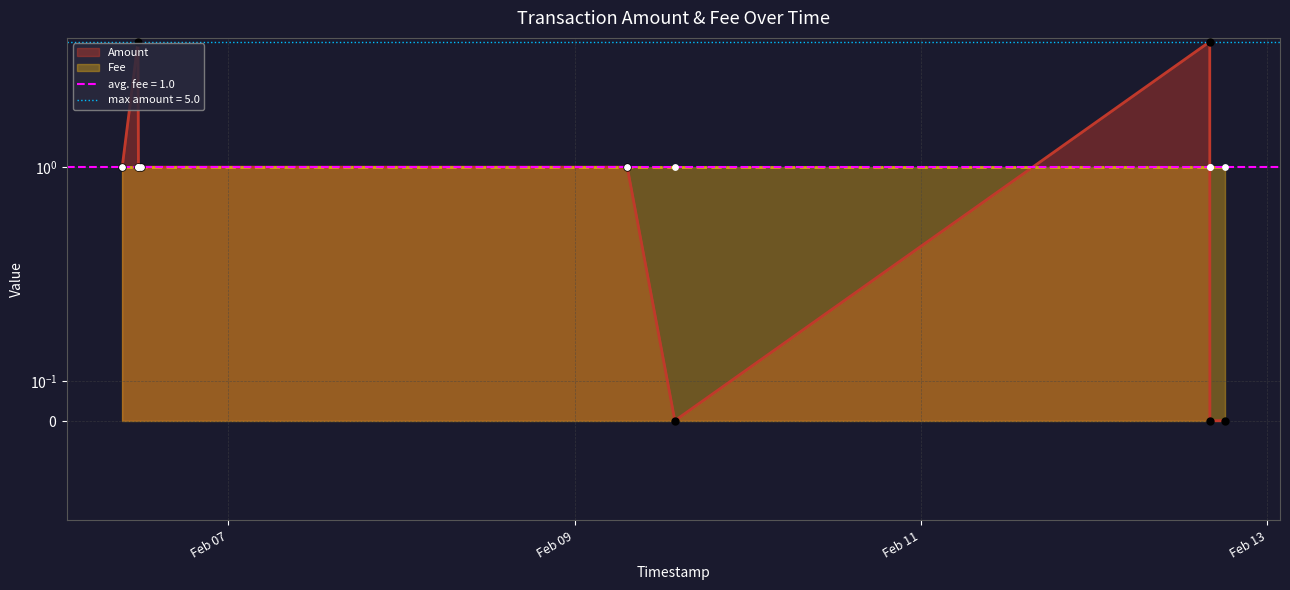

Which series contains the lowest Y value?

Amount